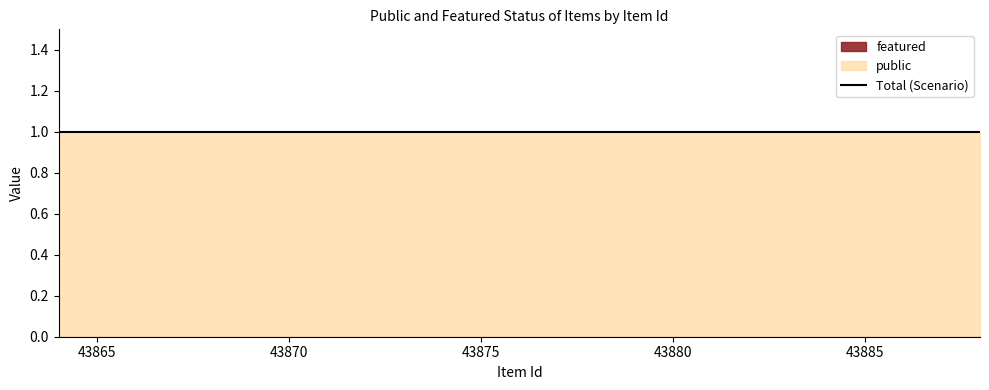

Rank the series by their average value, from highest to lowest.

public, featured